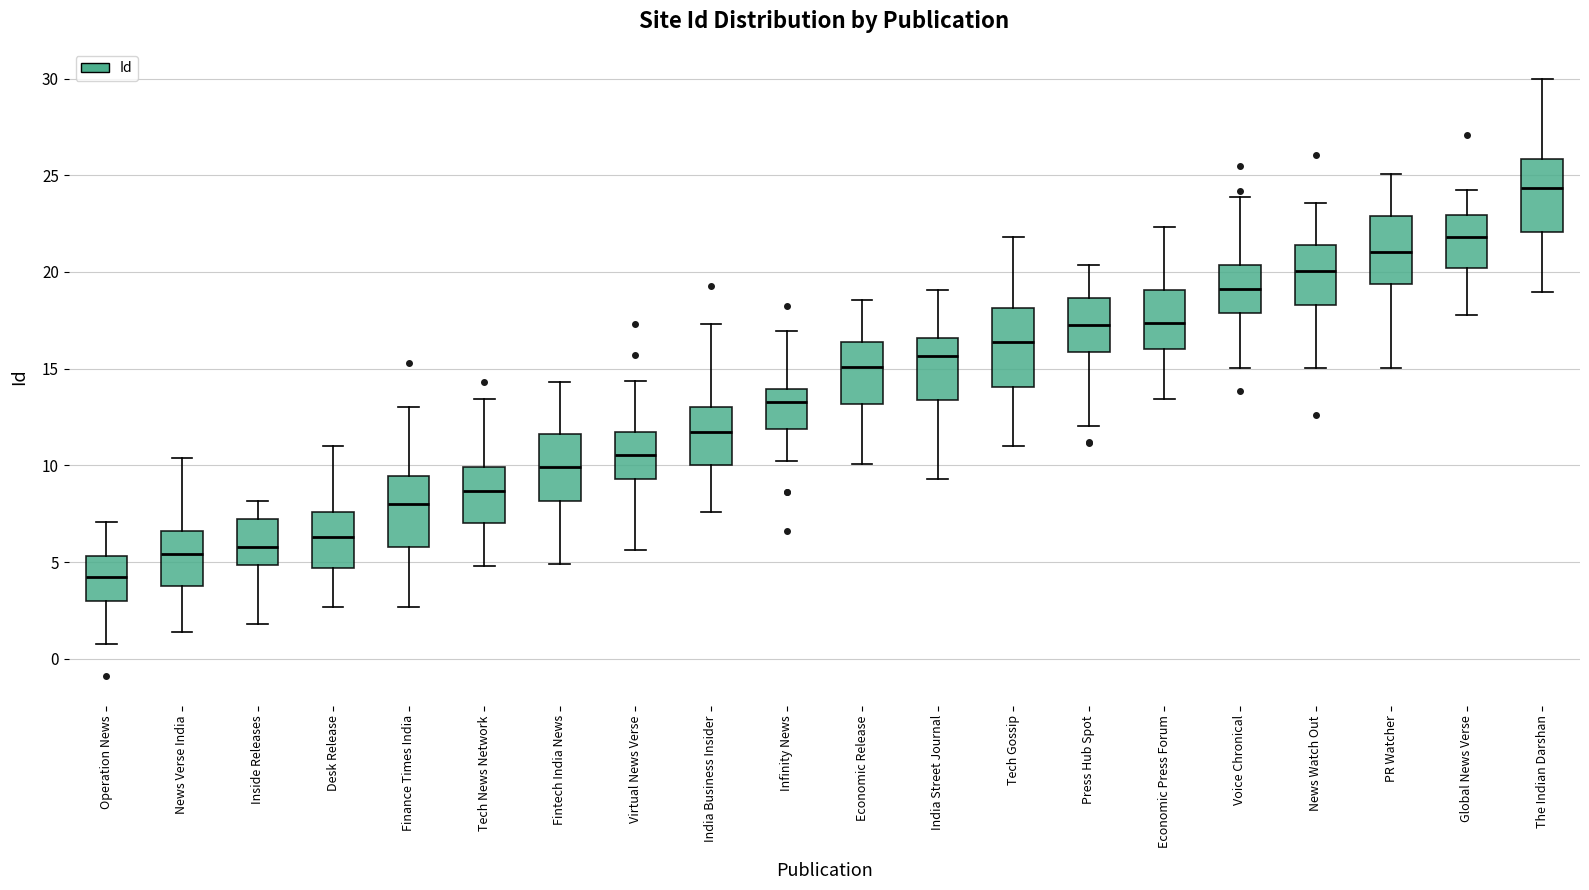

Reading left to right, transcribe this box plot: for each box, give where its median line is, the range the box spans, and where its two whiskers end, as read against the y-axis. The values are not printed on the chart, so give them approximately, as read against the axis.

Operation News: median 4.0, box 3.0 to 5.5, whiskers 0.5 to 7.0
News Verse India: median 5.5, box 3.5 to 6.5, whiskers 1.5 to 10.5
Inside Releases: median 6.0, box 5.0 to 7.0, whiskers 2.0 to 8.0
Desk Release: median 6.5, box 4.5 to 7.5, whiskers 2.5 to 11.0
Finance Times India: median 8.0, box 6.0 to 9.5, whiskers 2.5 to 13.0
Tech News Network: median 8.5, box 7.0 to 10.0, whiskers 5.0 to 13.5
Fintech India News: median 10.0, box 8.0 to 11.5, whiskers 5.0 to 14.5
Virtual News Verse: median 10.5, box 9.5 to 11.5, whiskers 5.5 to 14.5
India Business Insider: median 11.5, box 10.0 to 13.0, whiskers 7.5 to 17.5
Infinity News: median 13.5, box 12.0 to 14.0, whiskers 10.0 to 17.0
Economic Release: median 15.0, box 13.0 to 16.5, whiskers 10.0 to 18.5
India Street Journal: median 15.5, box 13.5 to 16.5, whiskers 9.5 to 19.0
Tech Gossip: median 16.5, box 14.0 to 18.0, whiskers 11.0 to 22.0
Press Hub Spot: median 17.0, box 16.0 to 18.5, whiskers 12.0 to 20.5
Economic Press Forum: median 17.5, box 16.0 to 19.0, whiskers 13.5 to 22.5
Voice Chronical: median 19.0, box 18.0 to 20.5, whiskers 15.0 to 24.0
News Watch Out: median 20.0, box 18.5 to 21.5, whiskers 15.0 to 23.5
PR Watcher: median 21.0, box 19.5 to 23.0, whiskers 15.0 to 25.0
Global News Verse: median 22.0, box 20.0 to 23.0, whiskers 18.0 to 24.5
The Indian Darshan: median 24.5, box 22.0 to 26.0, whiskers 19.0 to 30.0